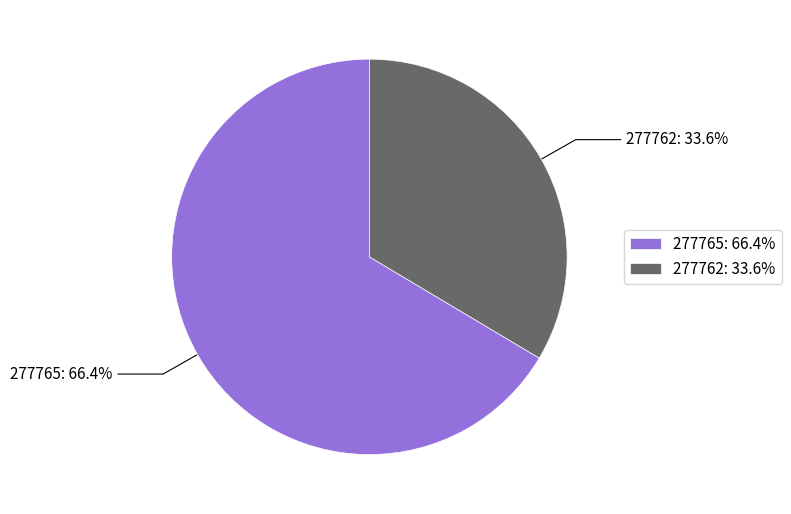

What is the total percentage of 277762 and 277765?

100.0%